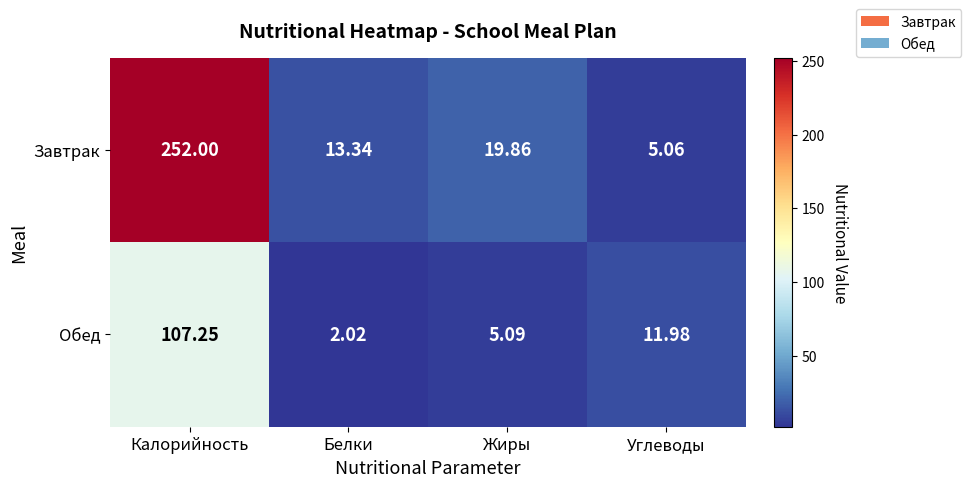

At which label does Завтрак reach its peak?

Калорийность